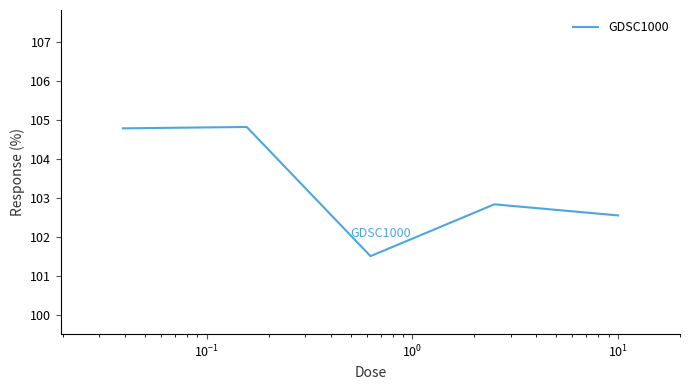

True or false: there are more than 2 points higher than both neighbors.

False